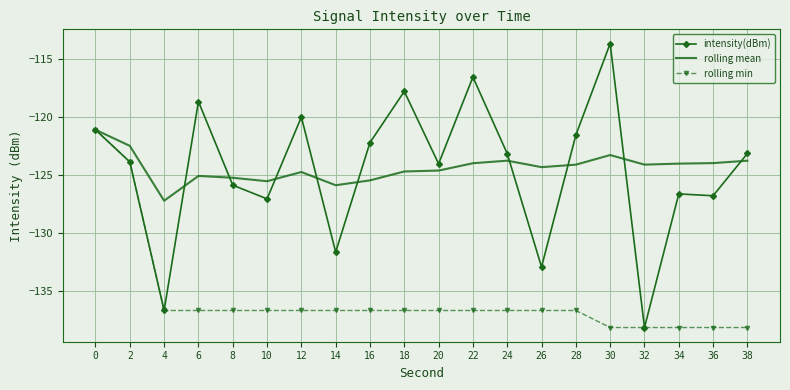

Is the value of rolling min at 10 greater than the value of intensity(dBm) at 24?

No